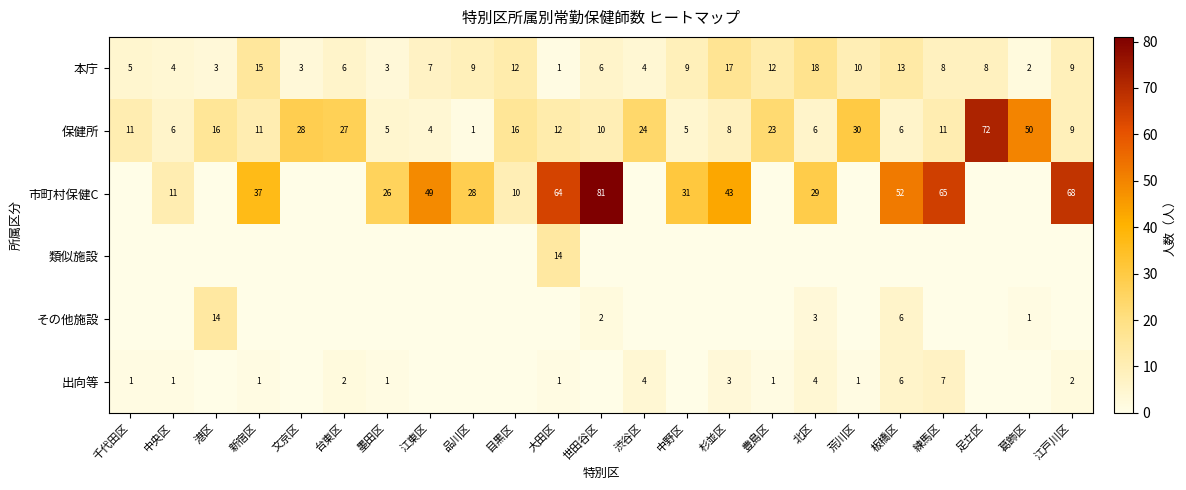

Which category has the lowest value across all series?

千代田区